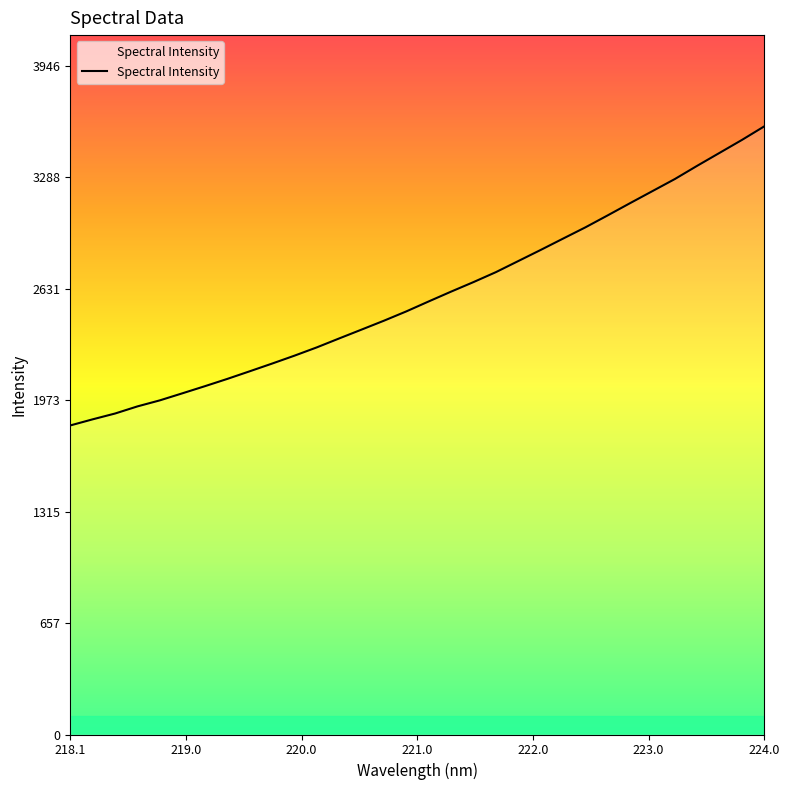

What is the greatest value displayed?

3587.8